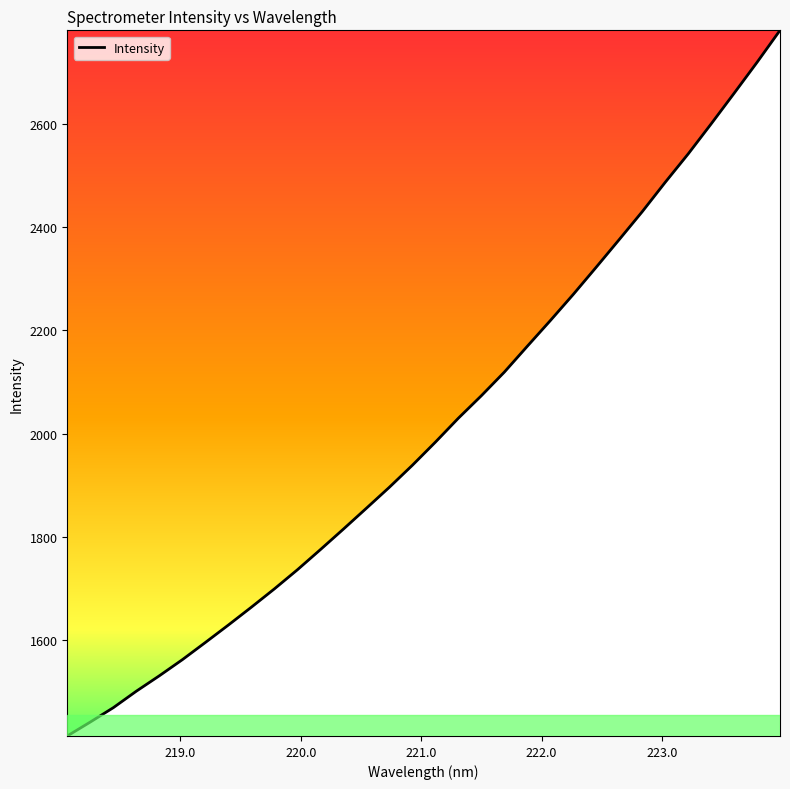

Reading left to right, what are all the values shown in this chart?

1414.8	1441.8	1469.6	1501.5	1531.3	1562.5	1595.8	1629.6	1664.1	1699.5	1736.5	1775.5	1815.2	1855.6	1896.3	1938.8	1983.5	2029.9	2073.4	2119.1	2169.2	2218.8	2269.6	2322.3	2375.7	2429.6	2486.4	2541.4	2599.5	2658.7	2718.7	2780.6